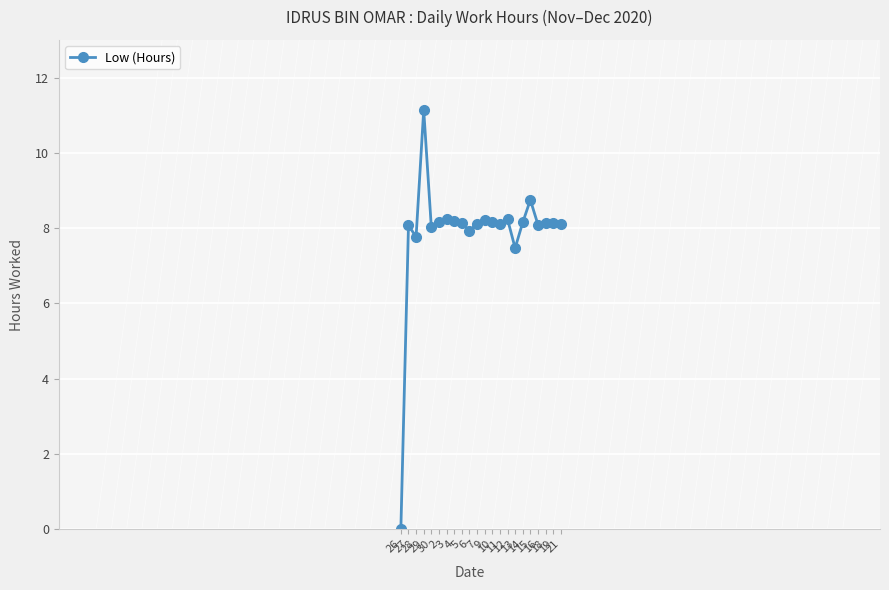

What is the label of the 12th point from the right?

7